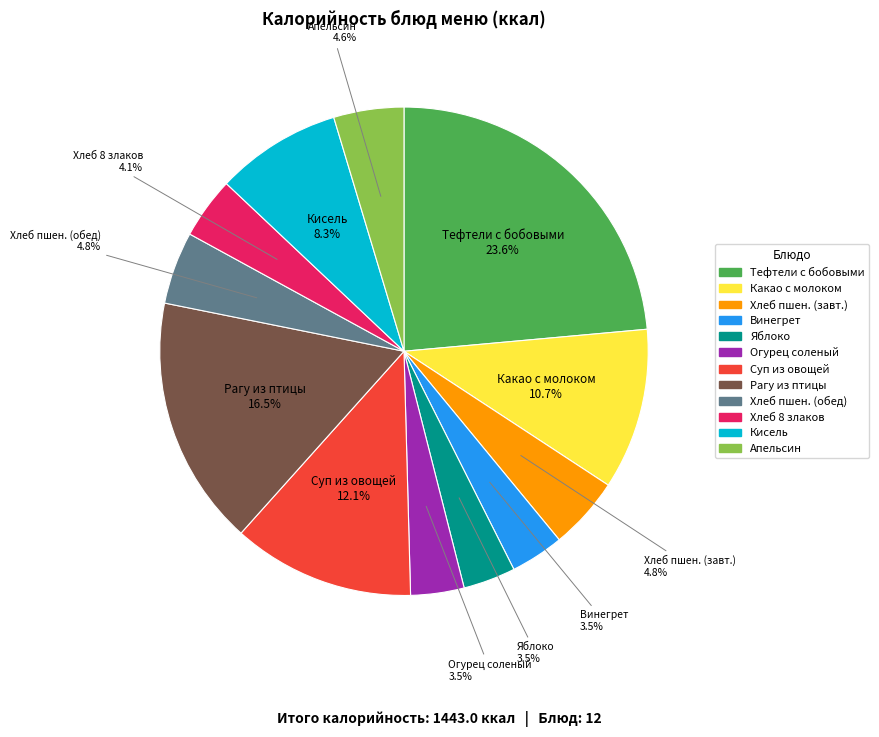

Is there any slice that represents more than half of the pie?

No